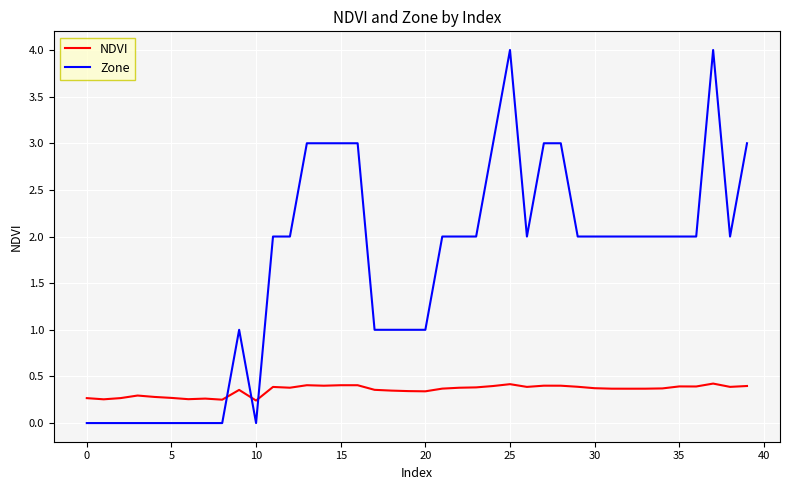

List the series in order of their overall mean, highest first.

Zone, NDVI